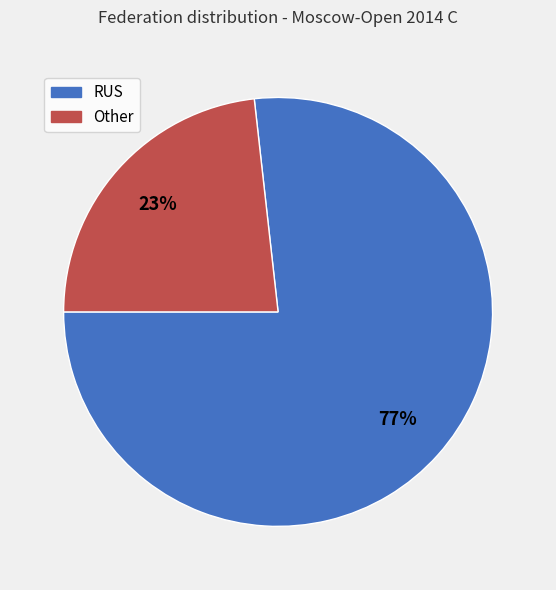

Approximately how many times larger is the value at RUS compared to Other?

3.3